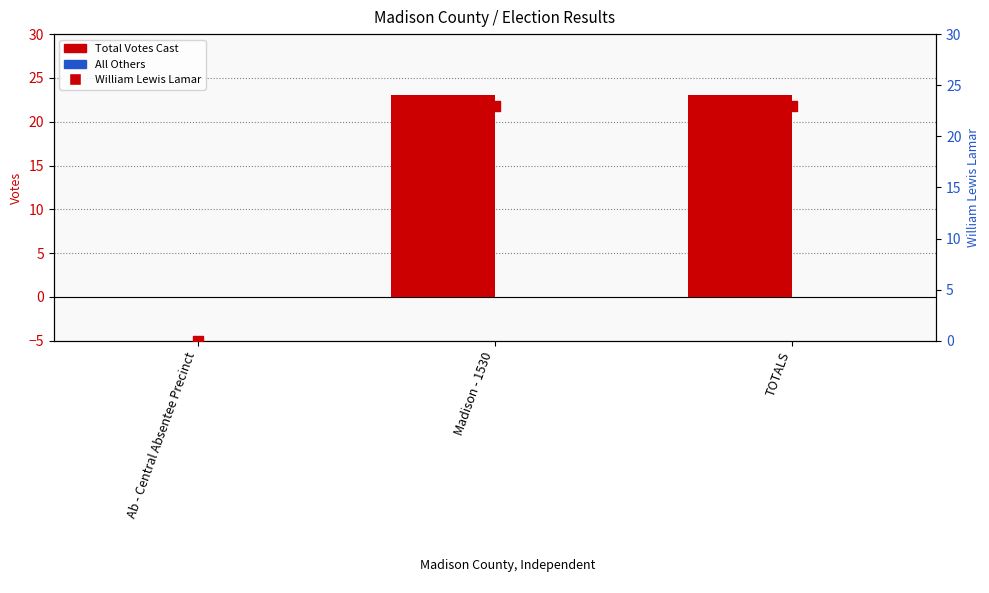

Which series has the largest total across all categories?

Total Votes Cast